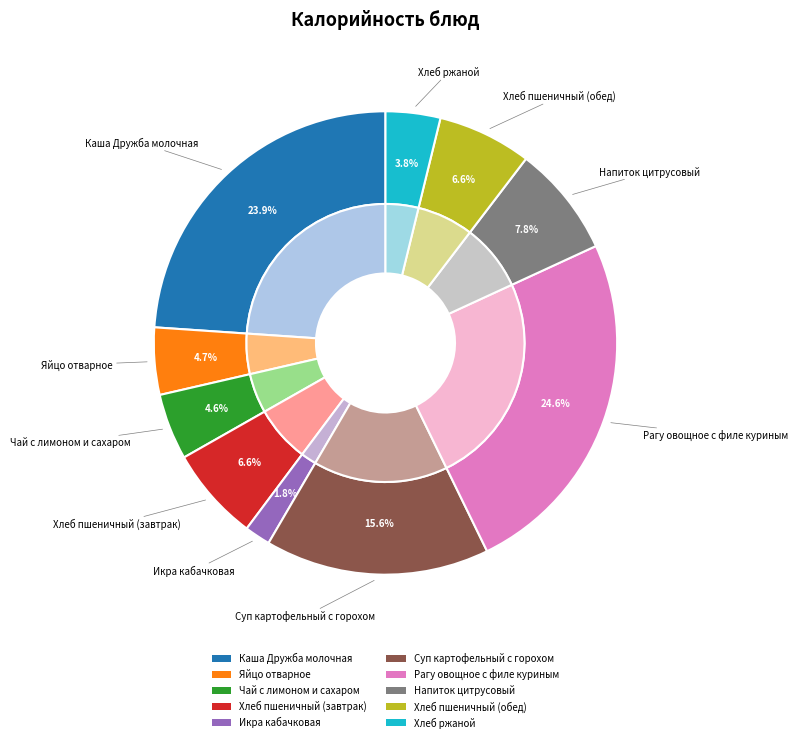

Which slice is the smallest?

Икра кабачковая